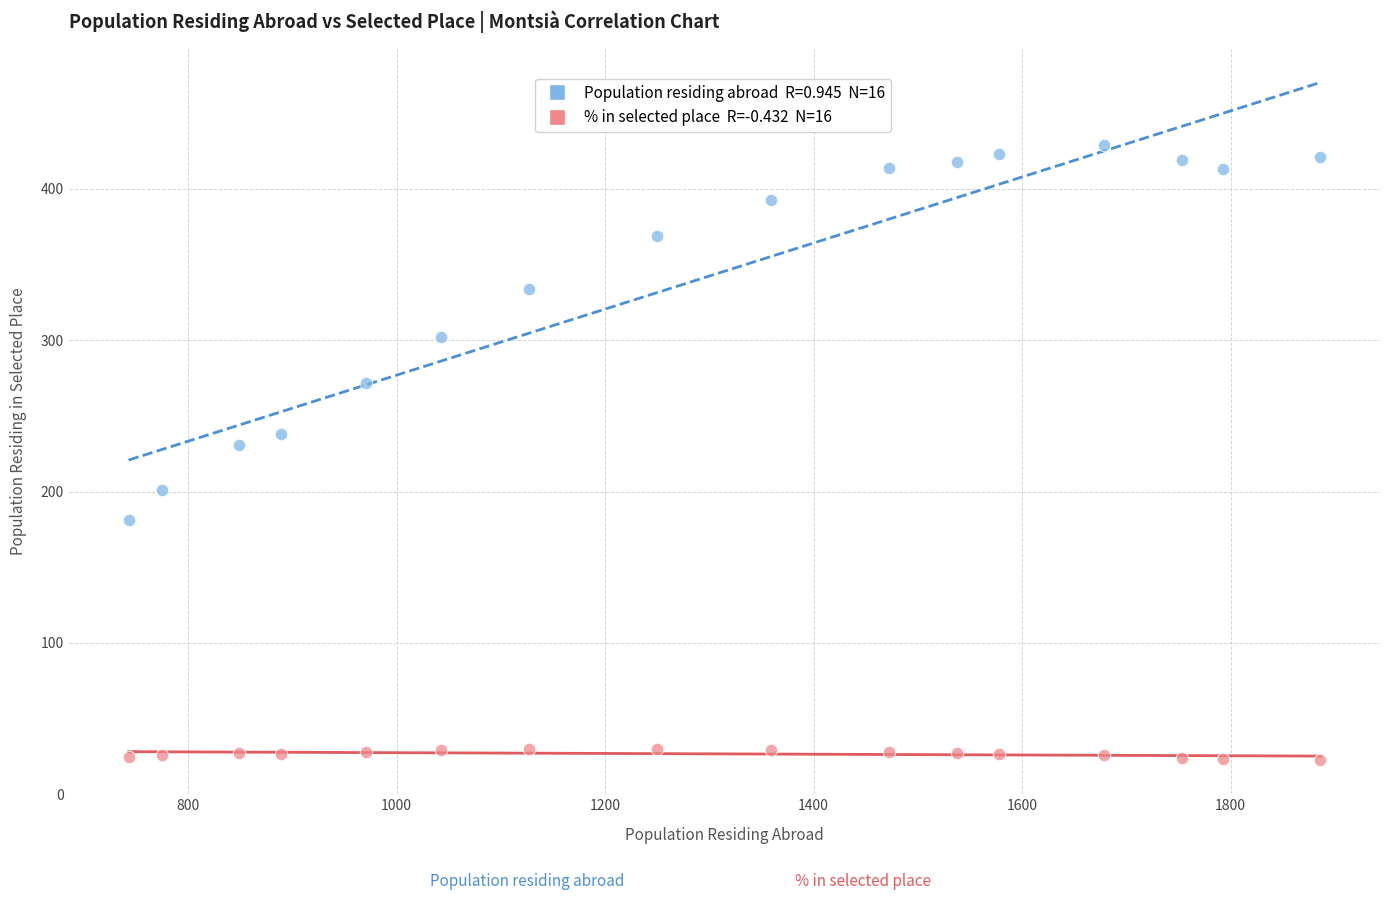

Across all data points, what is the range of X values (max minus min)?

1143.0